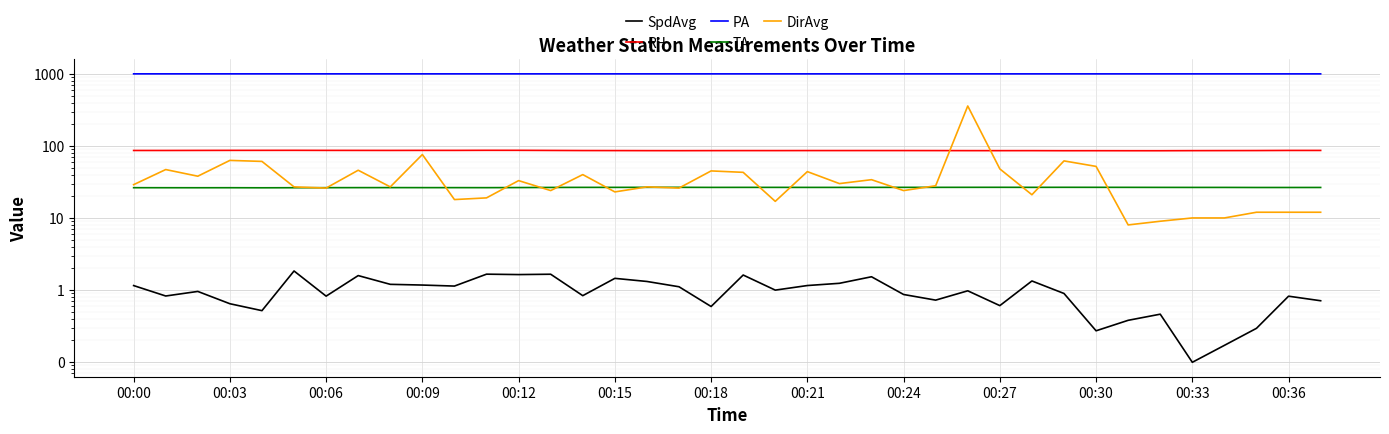

What is the total value across all series at 00:30?

1167.7